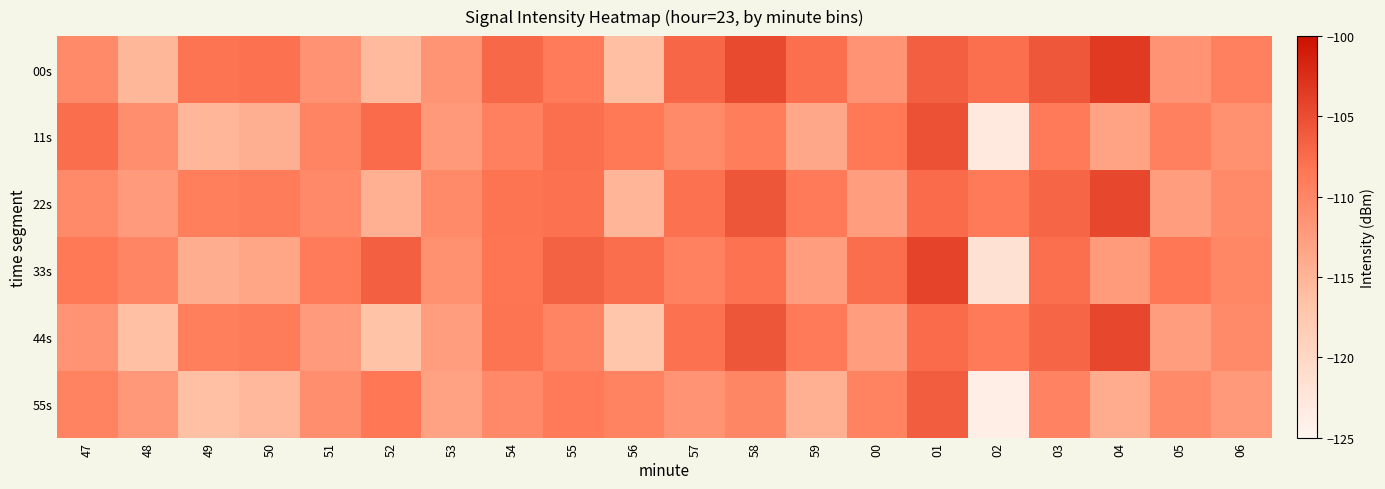

What is the difference between the highest and lowest values at 52?

10.2